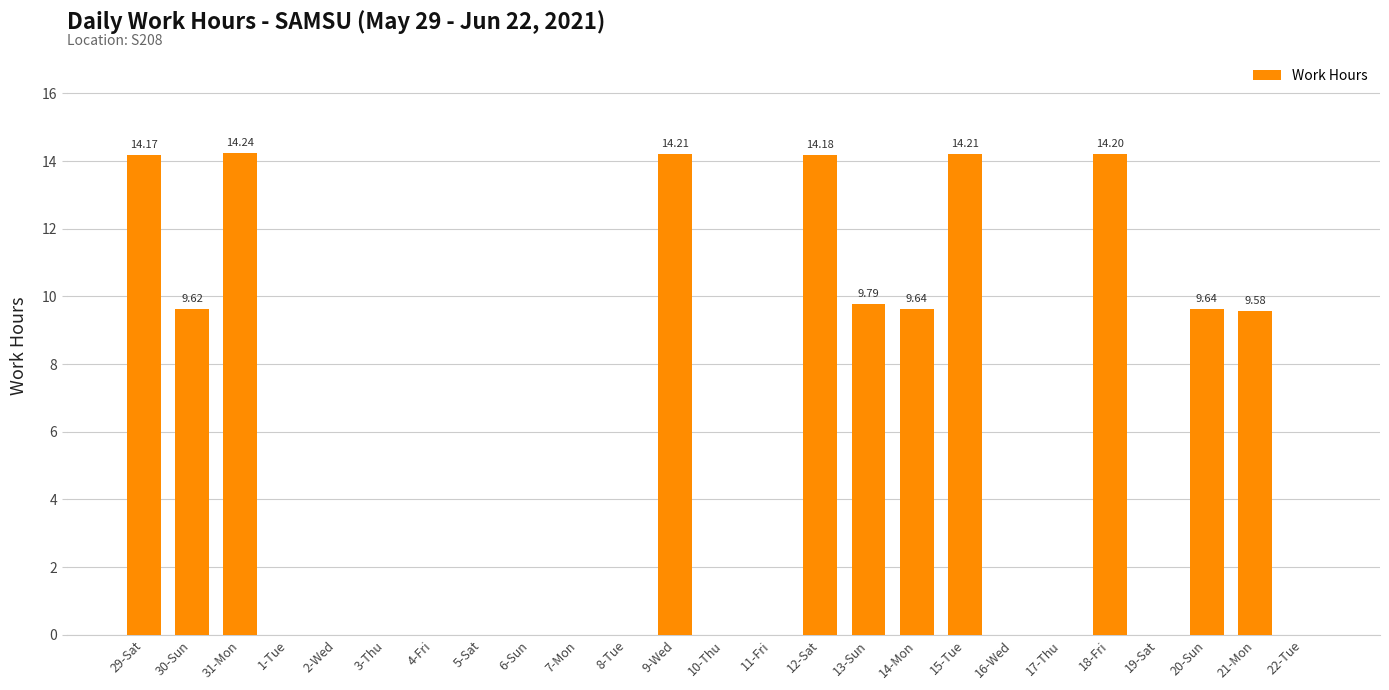

Between 13-Sun and 29-Sat, which is larger?

29-Sat